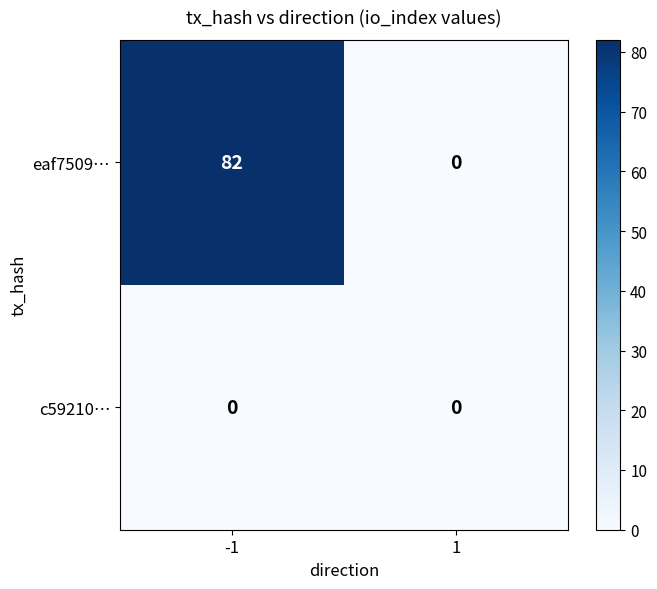

What is the difference between the maximum and minimum values in the eaf7509… series?

82